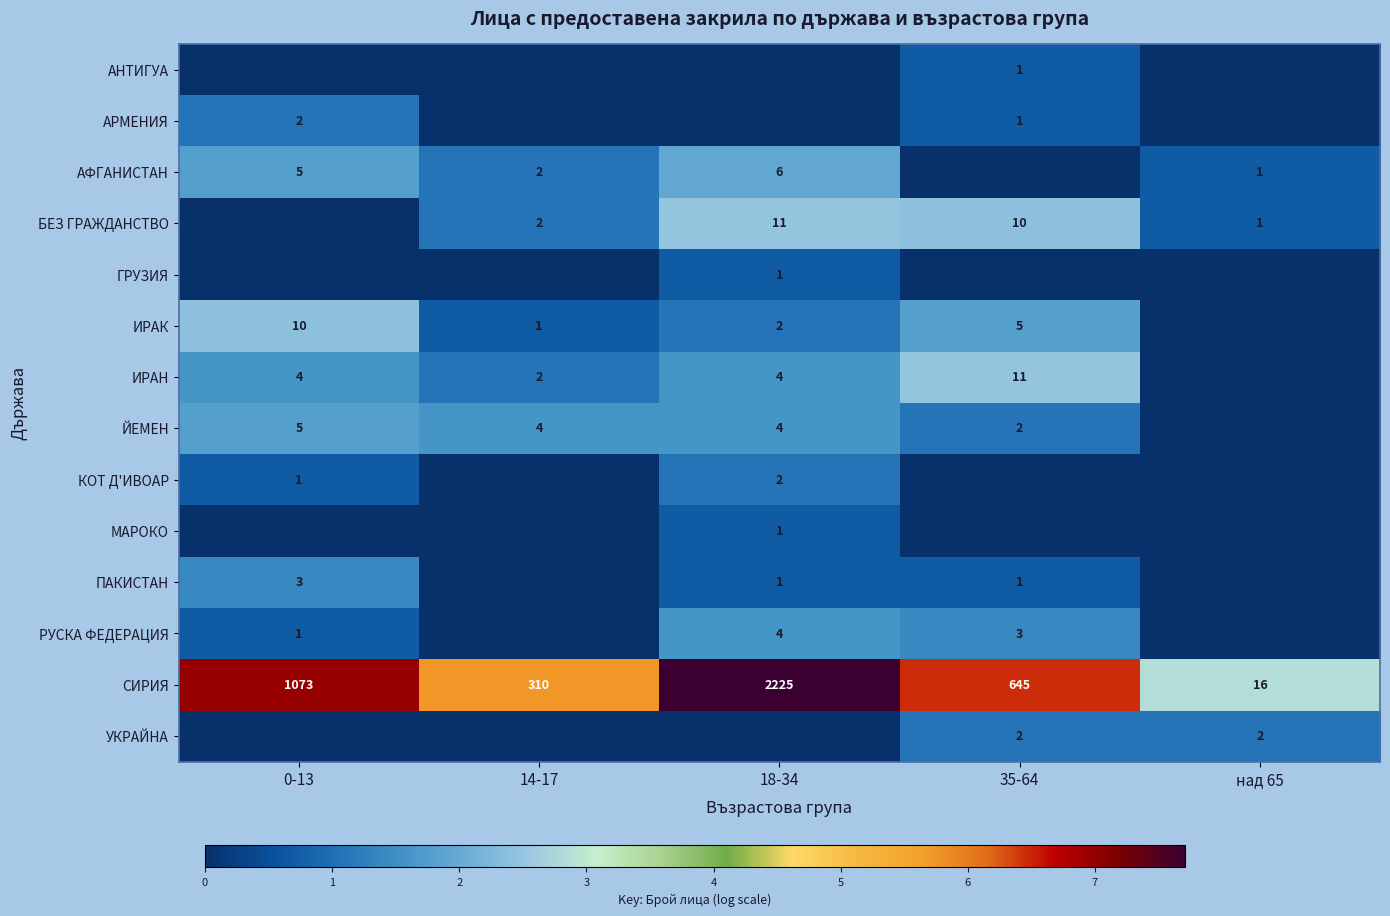

Is it true that БЕЗ ГРАЖДАНСТВО equals 11 at 18-34?

True